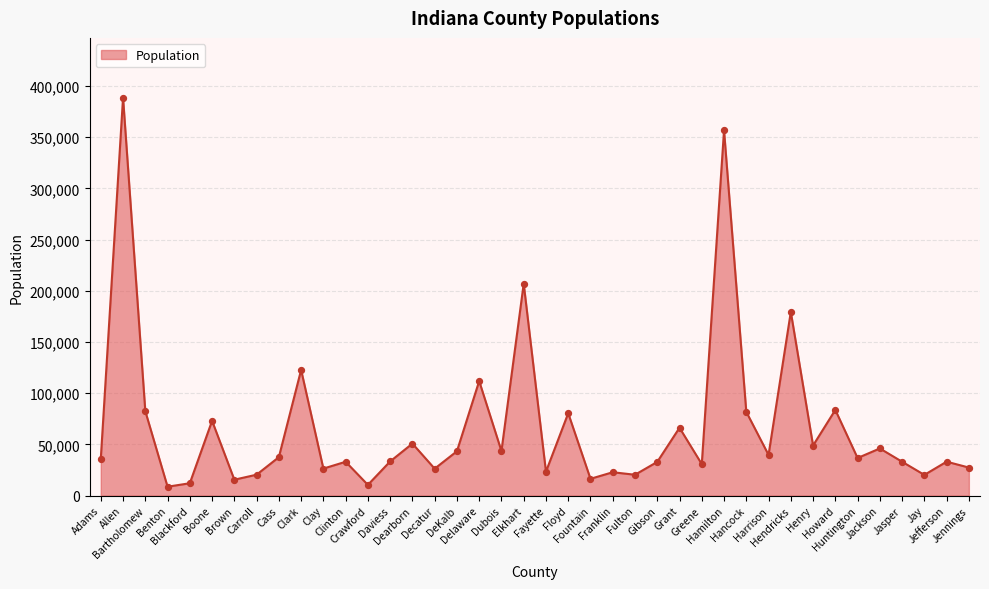

Approximately how many times larger is the value at Clay compared to Bartholomew?

0.3